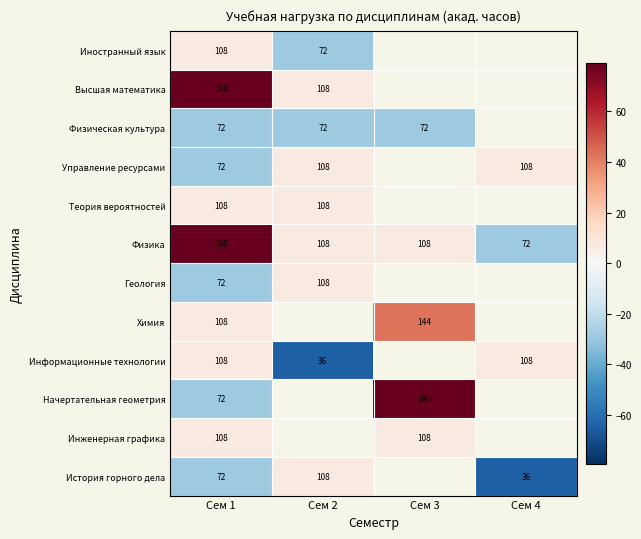

What is the difference between the История горного дела values at Сем 1 and Сем 2?

36.0